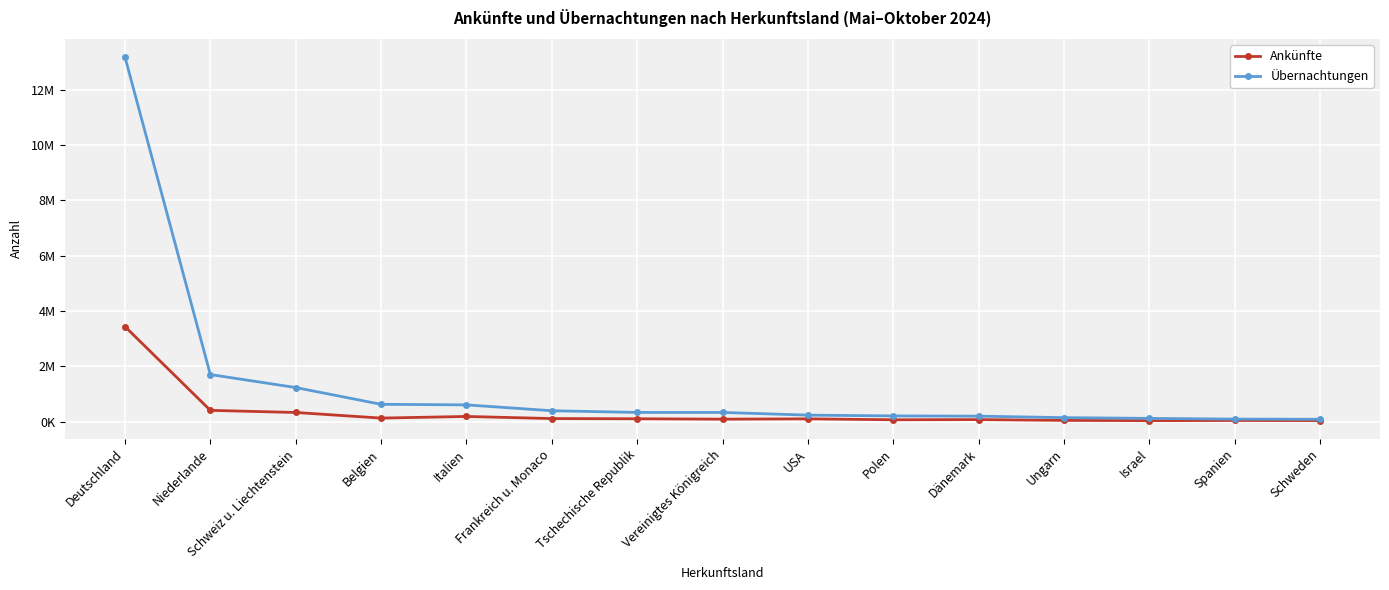

Does the chart have visible grid lines?

Yes